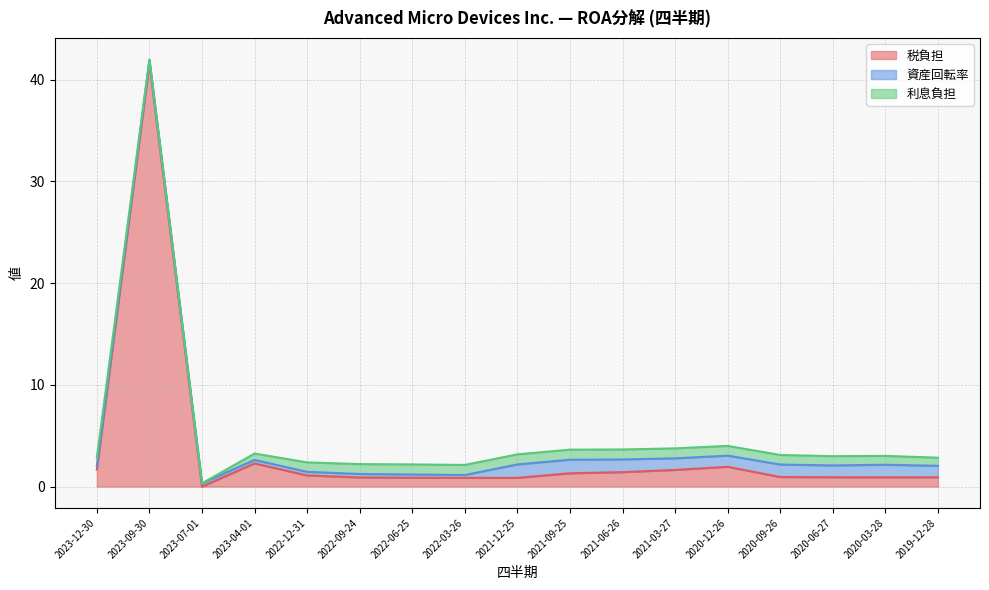

How many times do 資産回転率 and 税負担 cross each other?

5